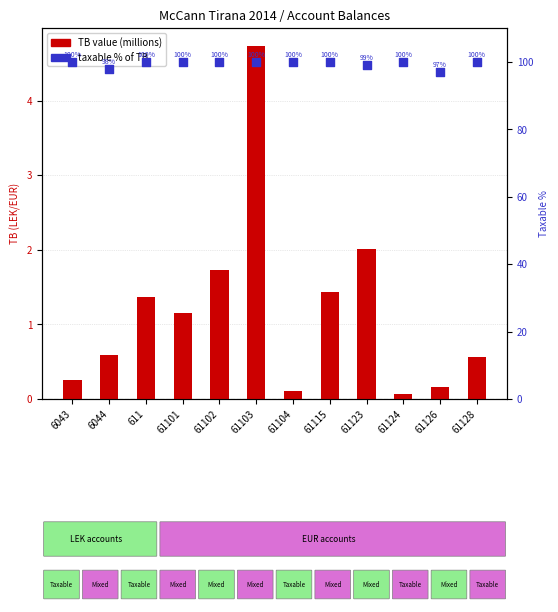

At how many categories does at least one series exceed 47?

12